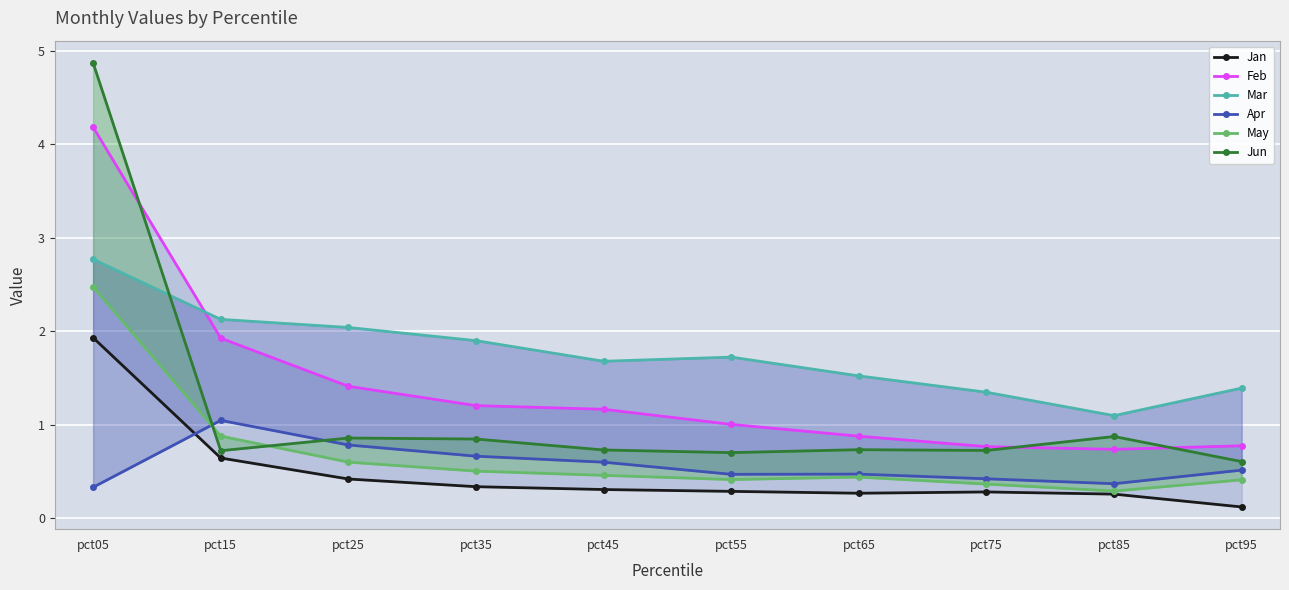

How many lines are shown in the chart?

6